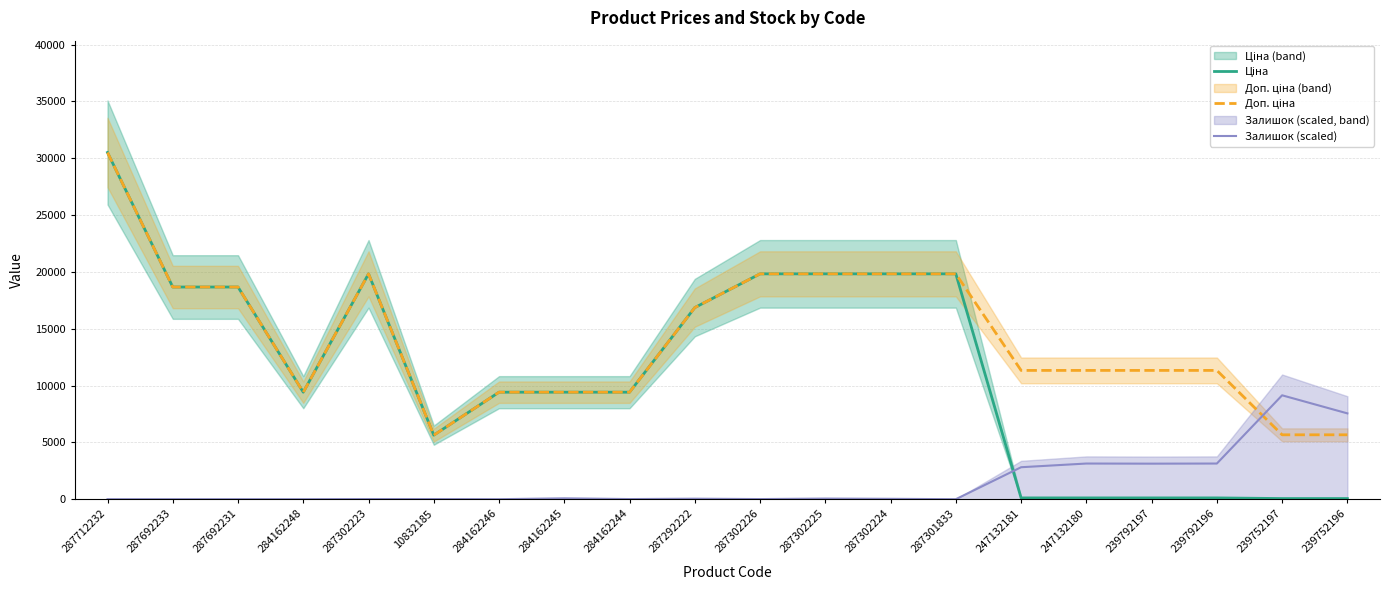

List the series in order of their overall mean, highest first.

Доп. ціна, Ціна, Залишок (scaled)